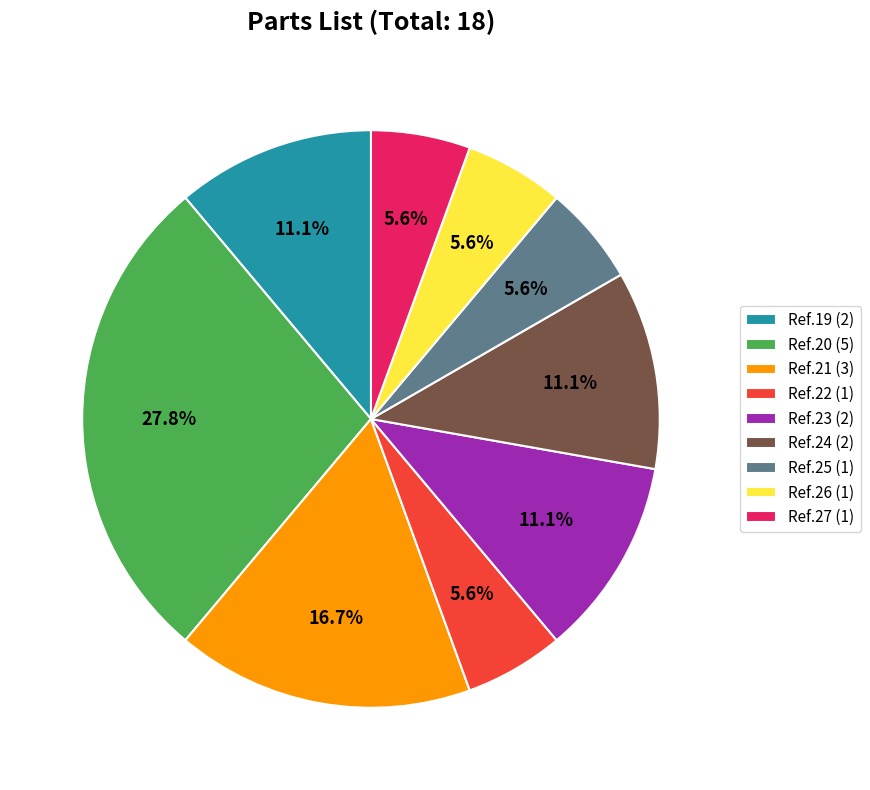

Which category has the biggest portion of the pie?

Ref.20 (5)